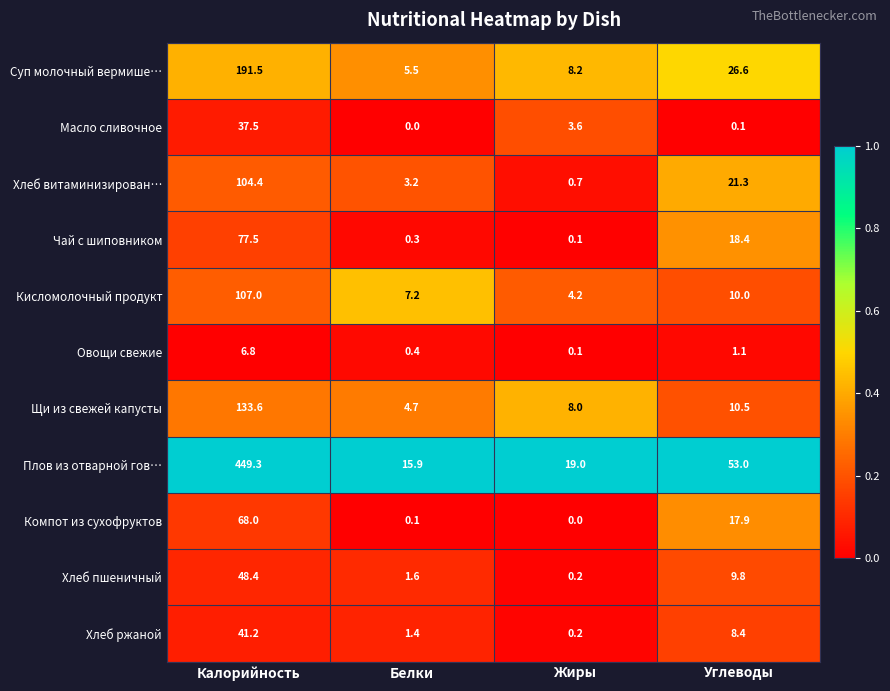

The value of Плов из отварной гов… at Углеводы is 77.9. True or false?

False